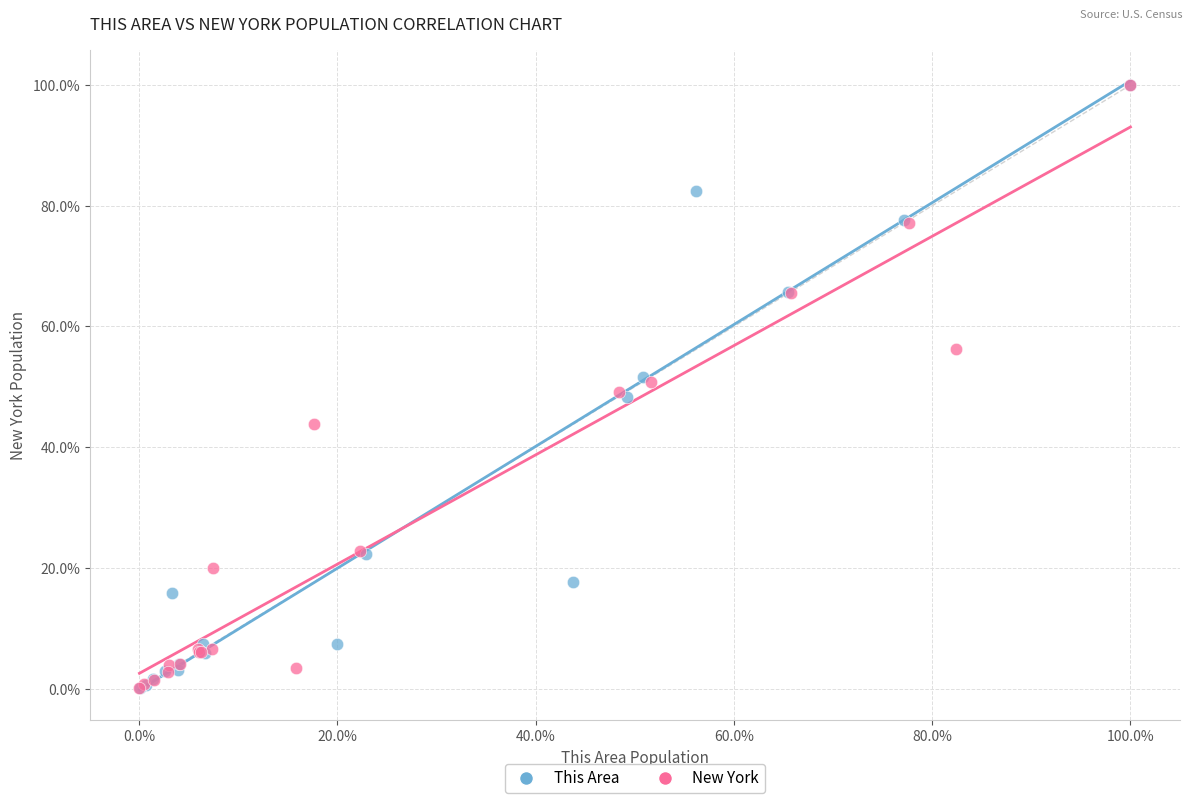

Which series has the widest spread of Y values?

This Area